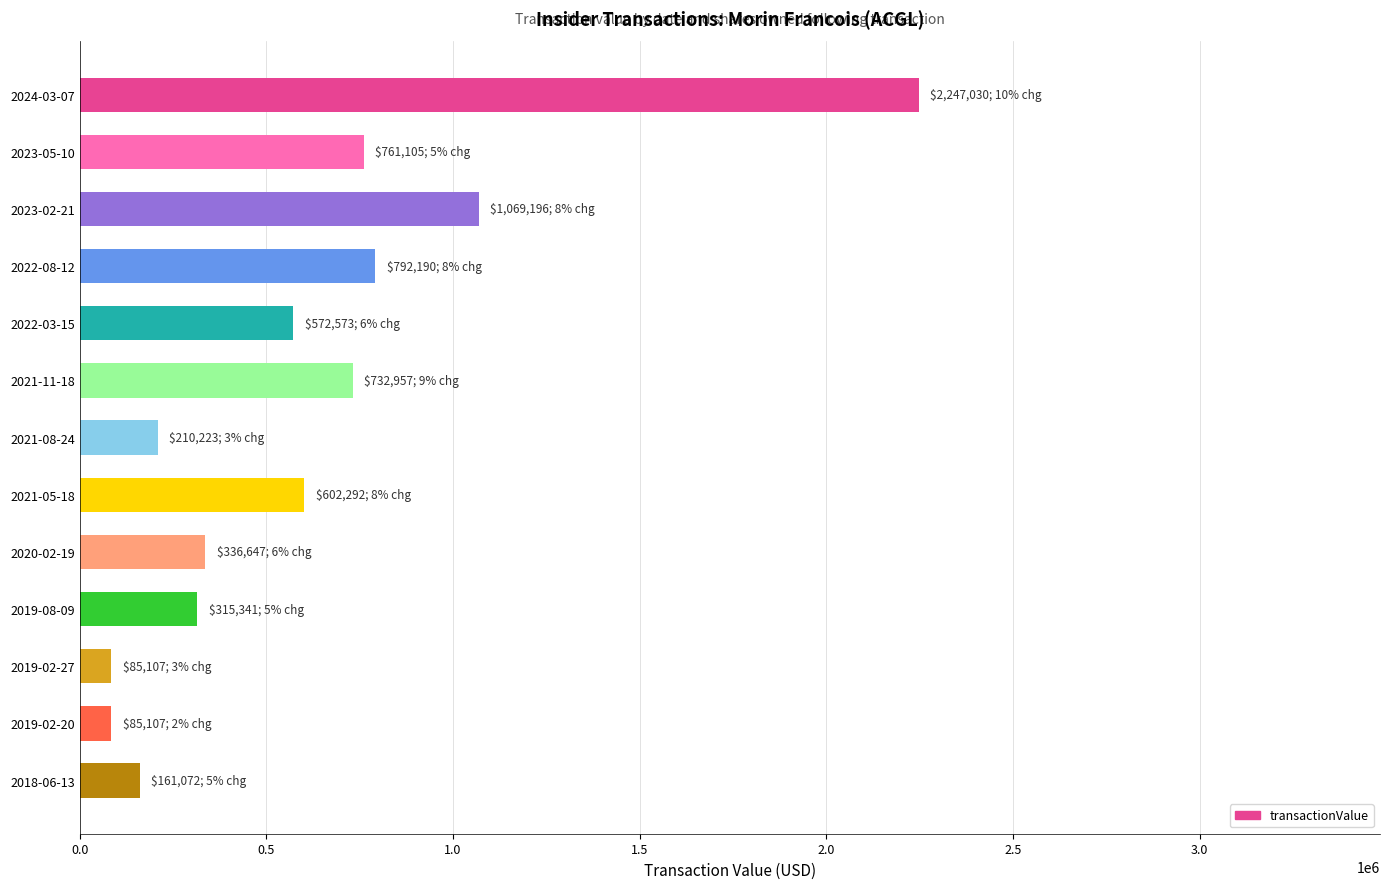

The value at 2023-02-21 is 1069196. True or false?

True